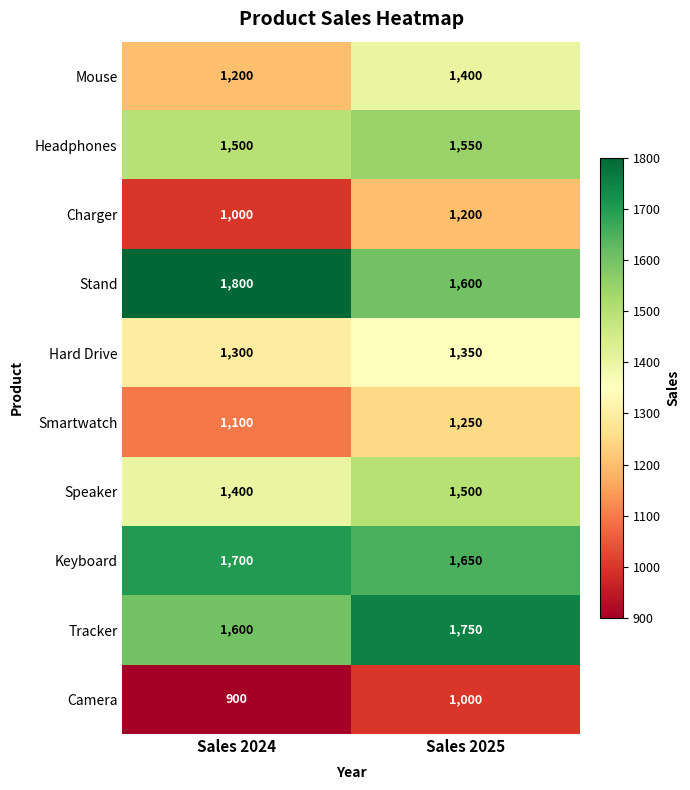

Which series has the largest total across all categories?

Stand